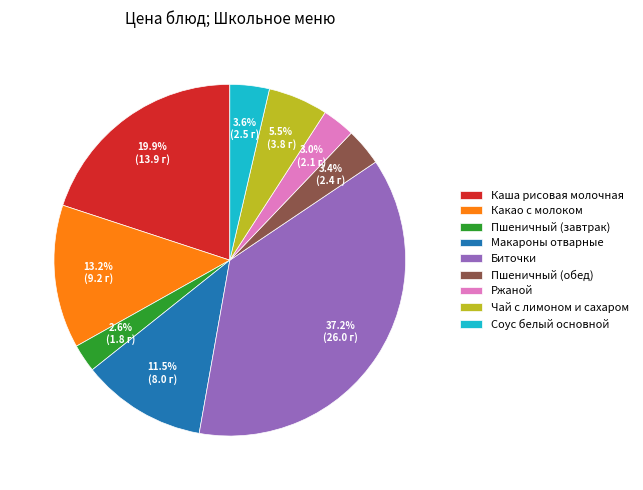

Is it true that Пшеничный (завтрак) is 14% of the pie?

False